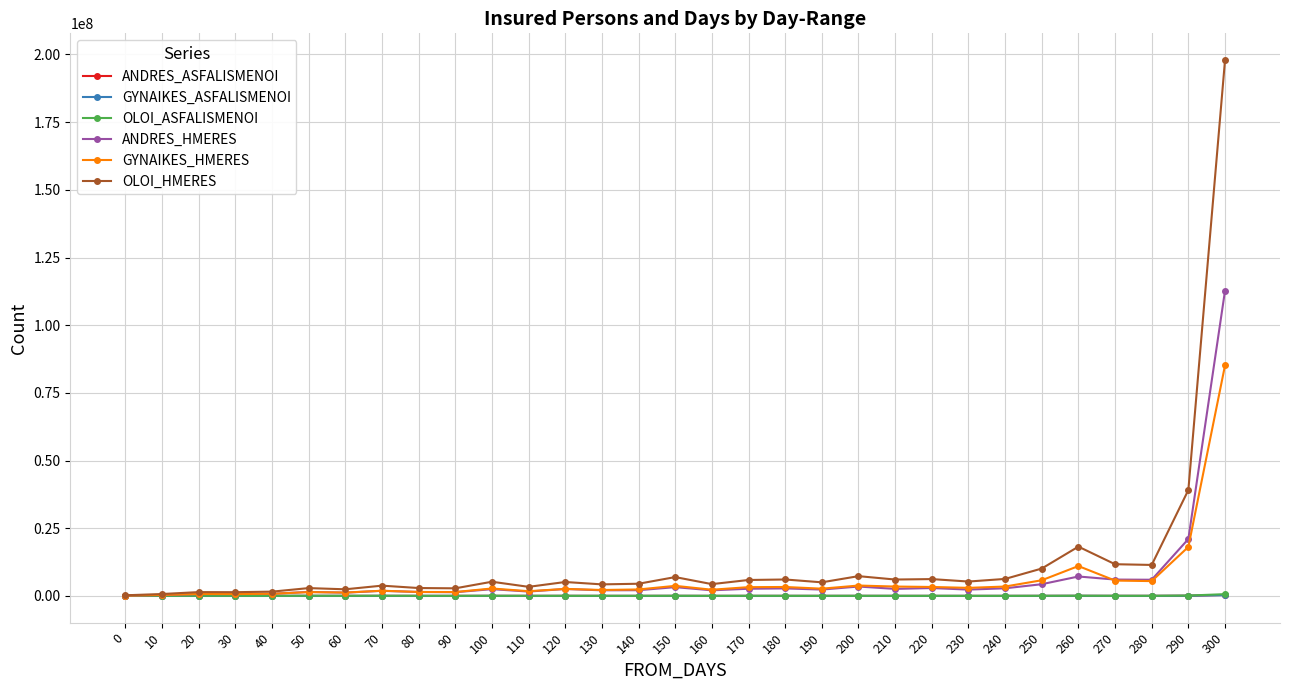

What is the value of the OLOI_HMERES point at the 4th from the left?

1380366